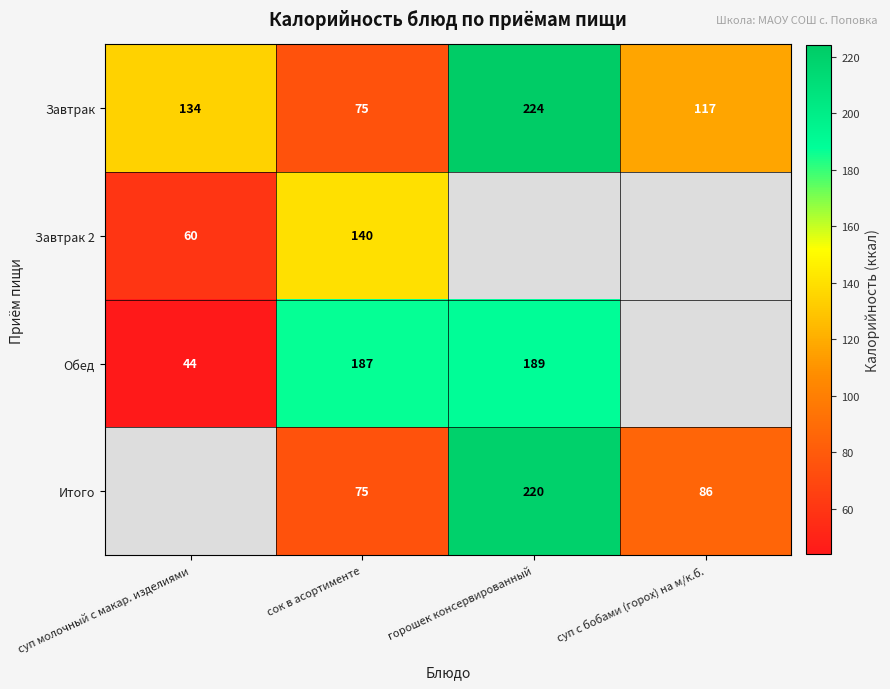

How many Завтрак values are between 117 and 224?

3